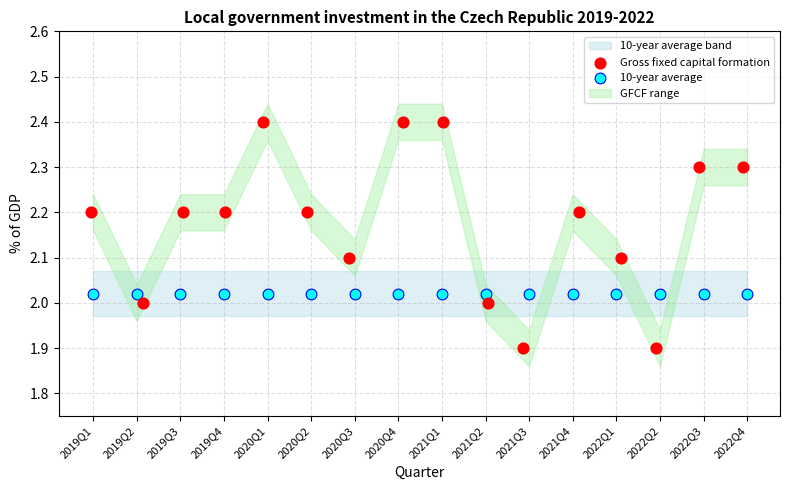

Which series reaches the maximum Y coordinate?

Gross fixed capital formation